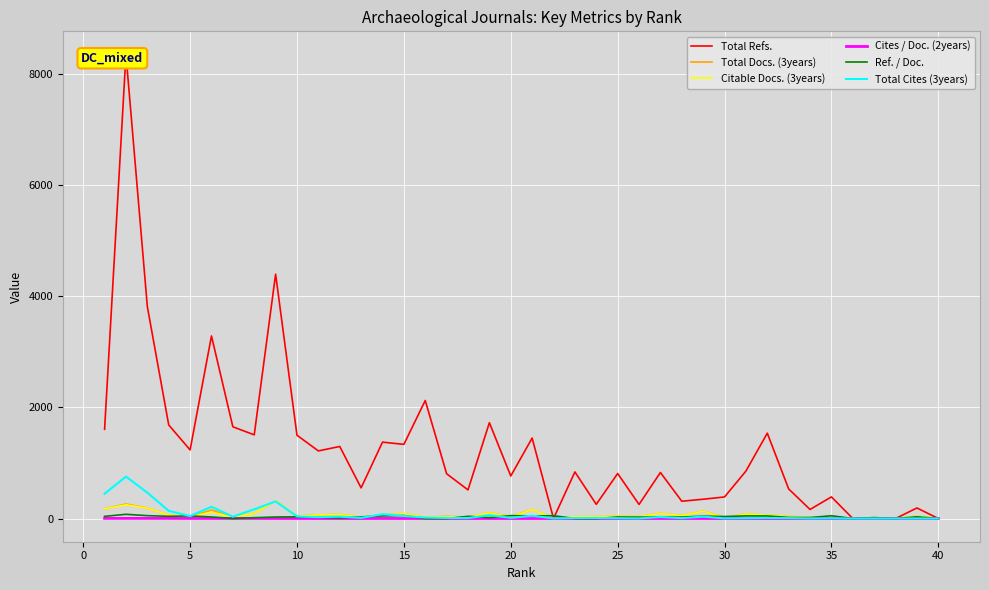

How many data points in Citable Docs. (3years) are above 41?

18